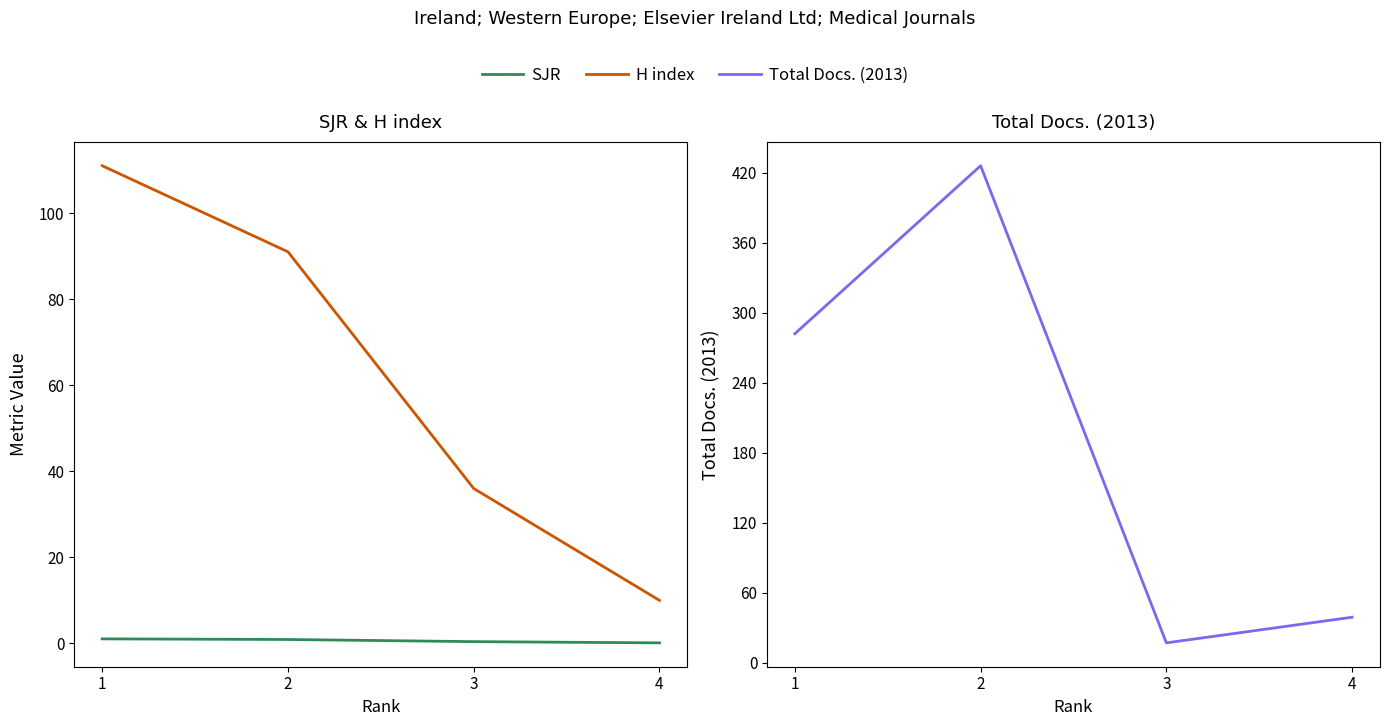

What is the difference between the second highest and minimum values in the H index series?

81.0